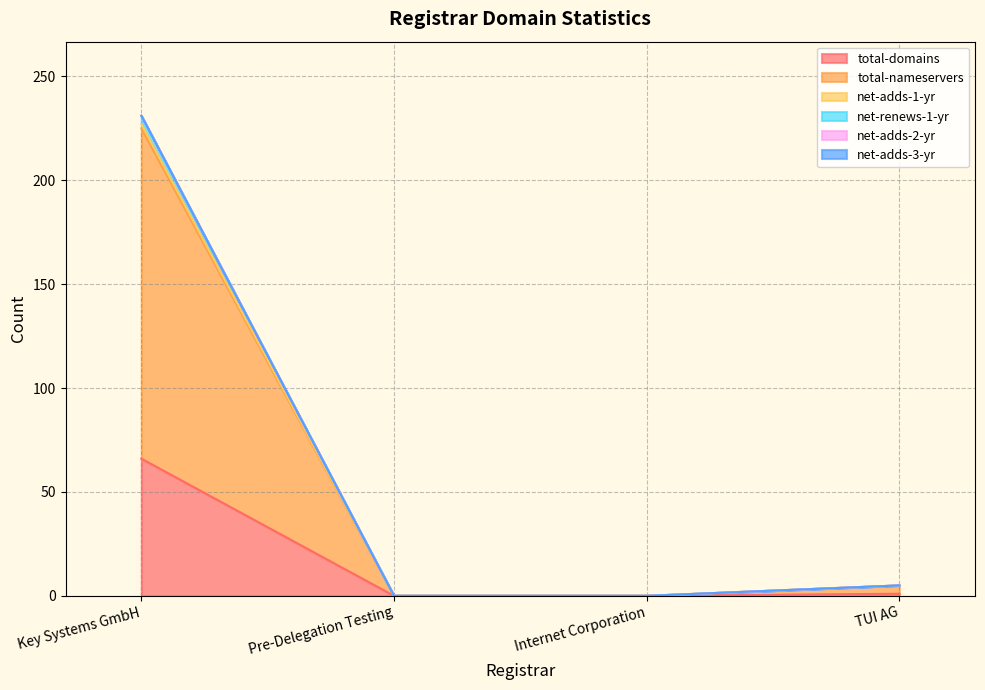

Does the chart have visible grid lines?

Yes